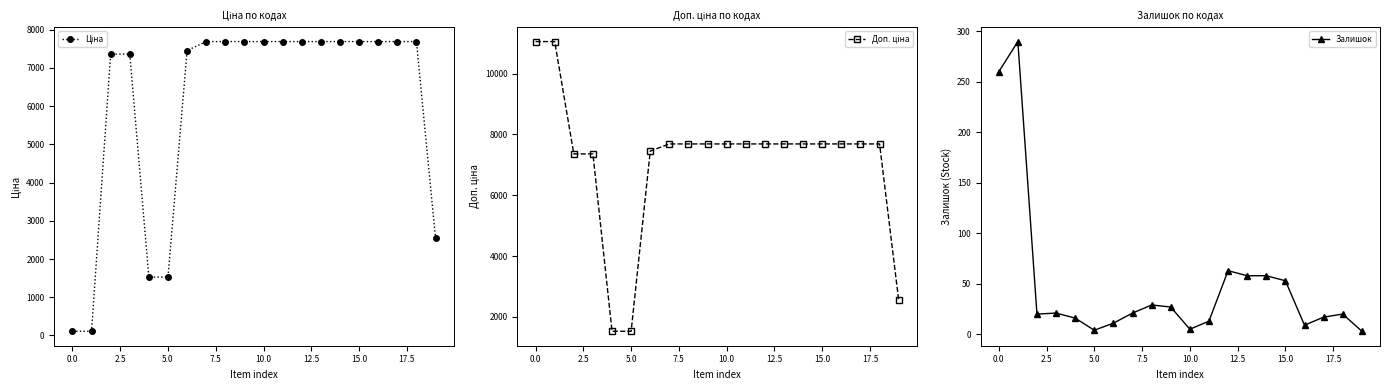

What is the difference between the maximum and minimum values in the Ціна series?

7577.4